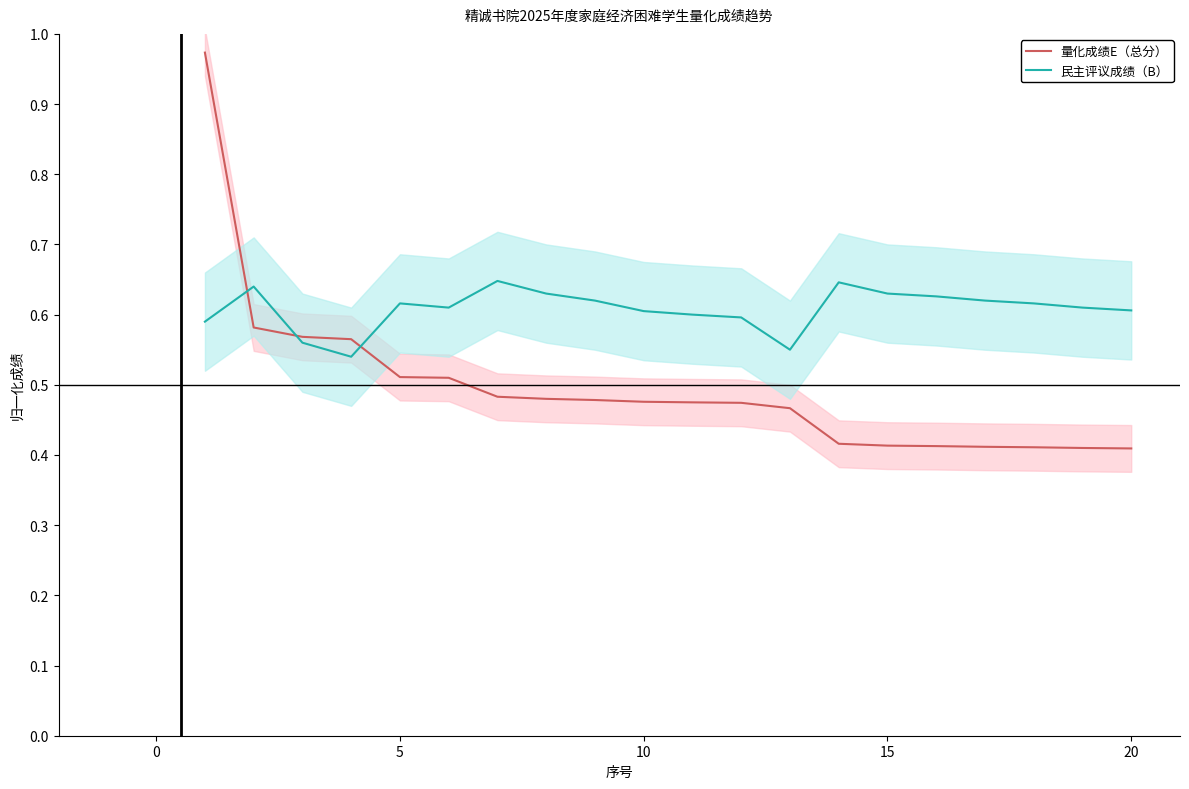

Is this an area chart (filled region under the line)?

No